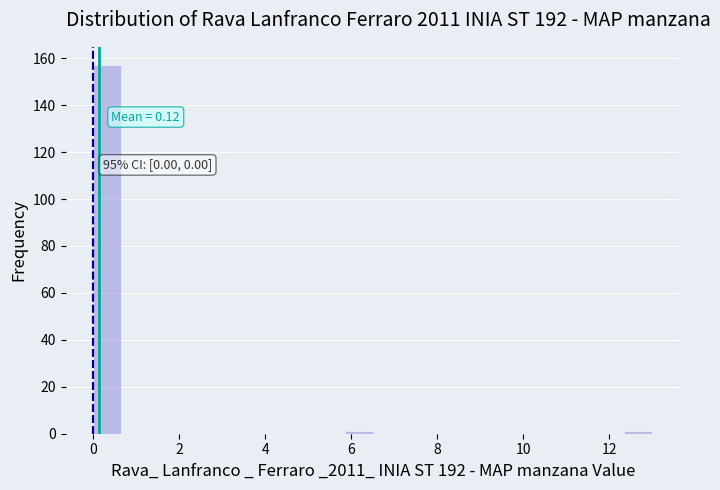

Around what value on the x-axis is the tallest bar? Give the approximate position of its centre, as read against the axis.

0.4